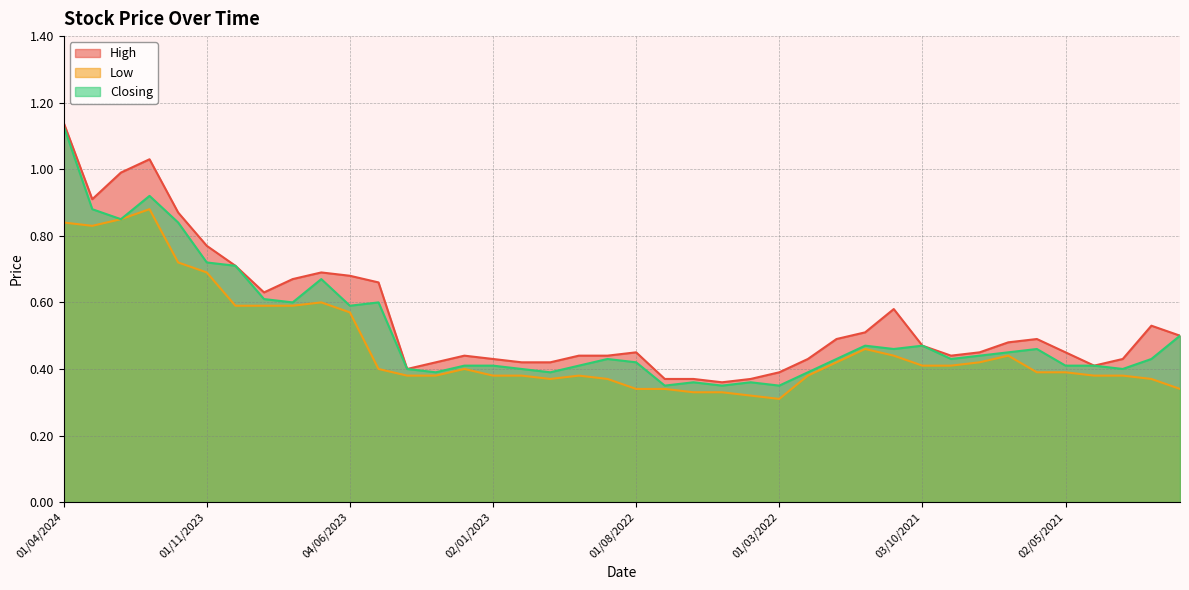

Which series has the largest total across all categories?

High